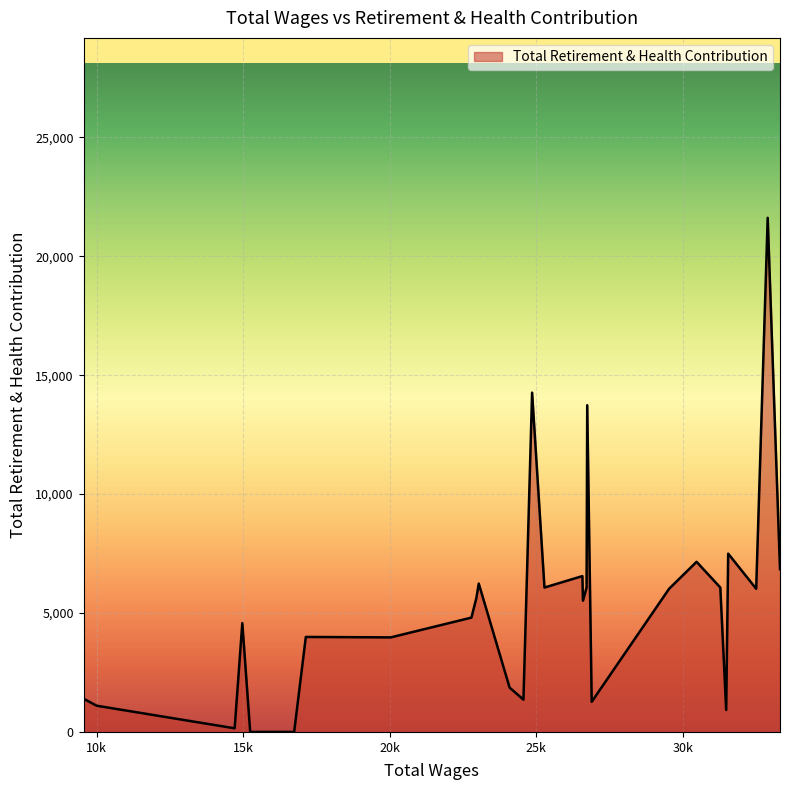

What is the greatest value displayed?

21619